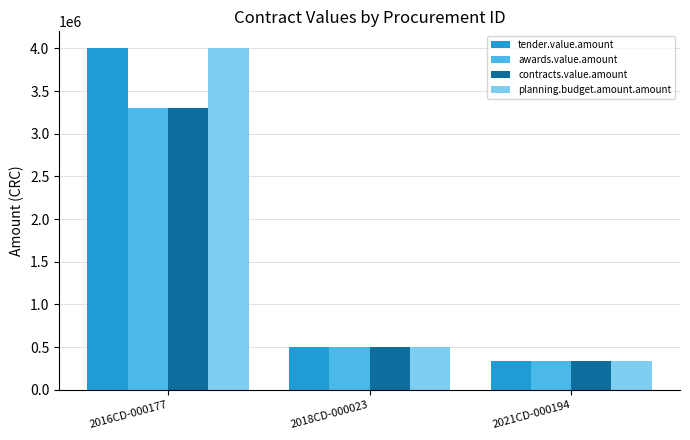

What is the difference between the maximum and second lowest values in the tender.value.amount series?

3500000